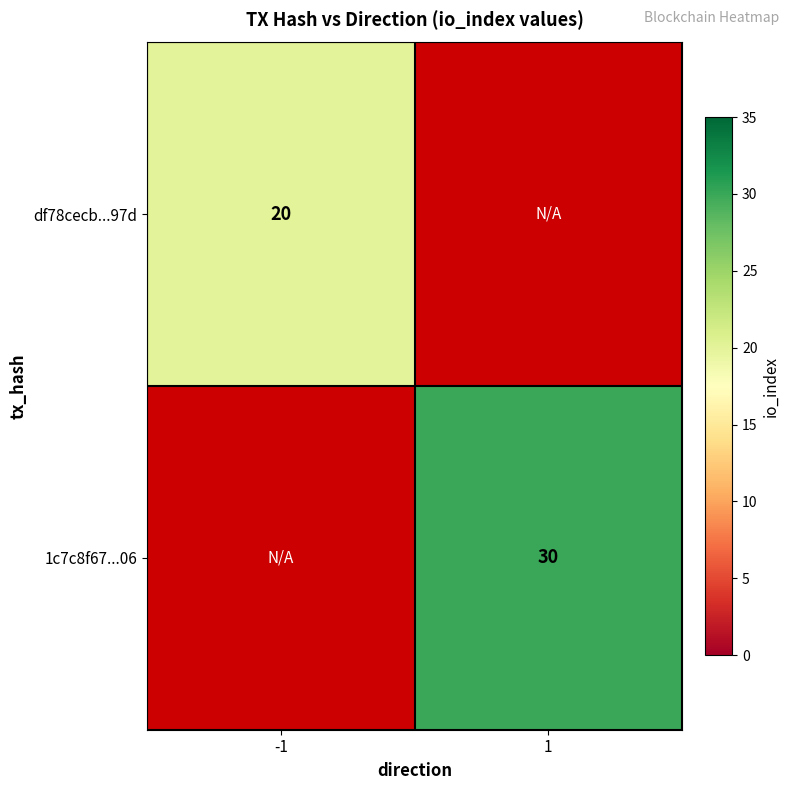

Is the value of df78cecb...97d at -1 greater than the value of 1c7c8f67...06 at 1?

No